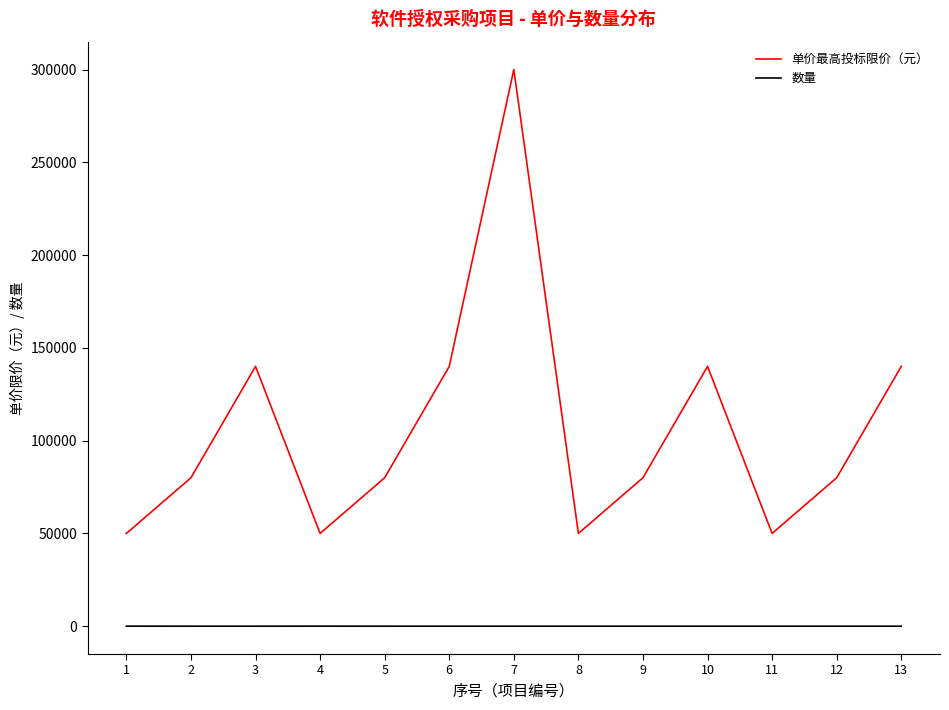

True or false: 单价最高投标限价（元） and 数量 cross at least once.

False